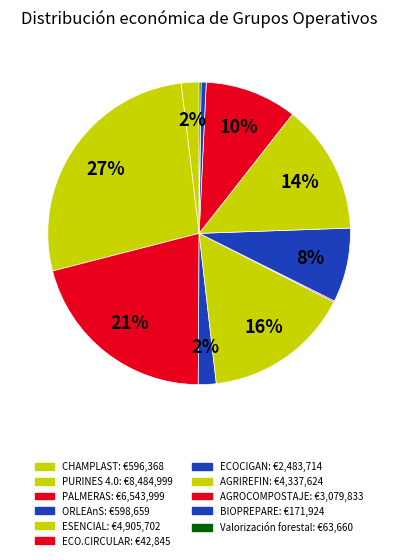

Approximately how many times larger is the value at AGRIREFIN compared to ESENCIAL?

0.9